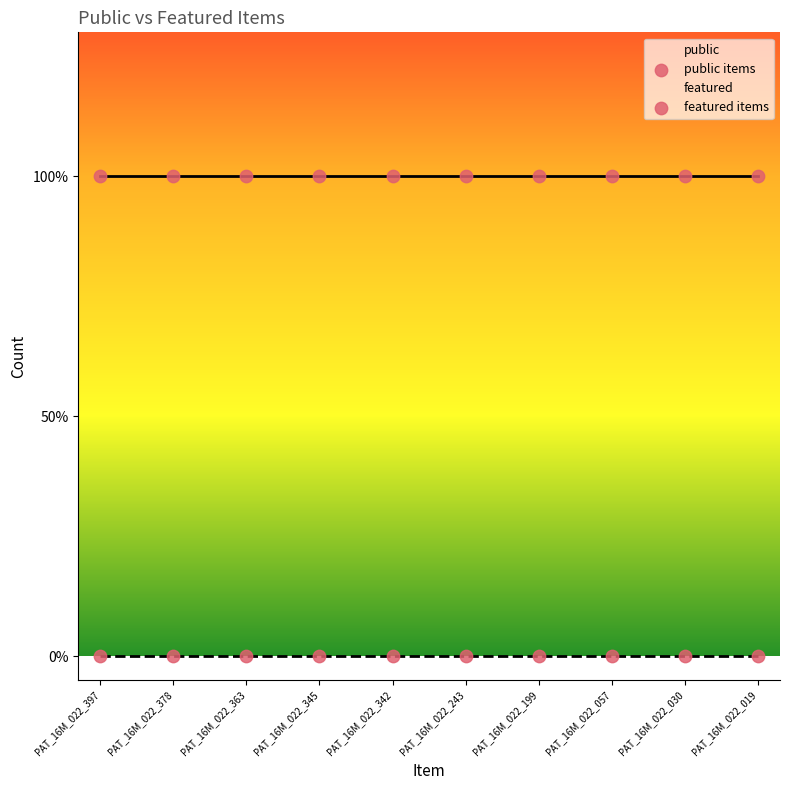

Which series has the widest spread of Y values?

public items